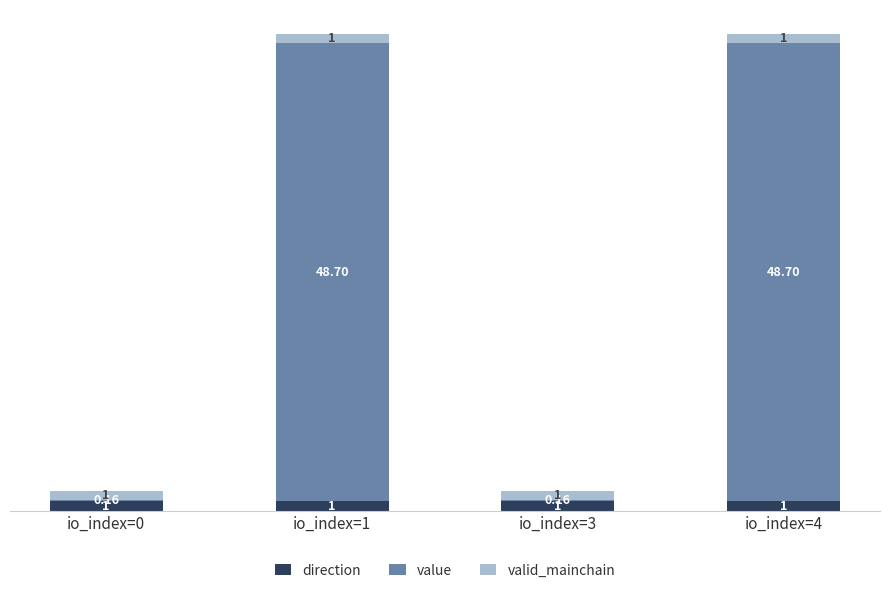

Which series has the largest range (max minus min)?

value